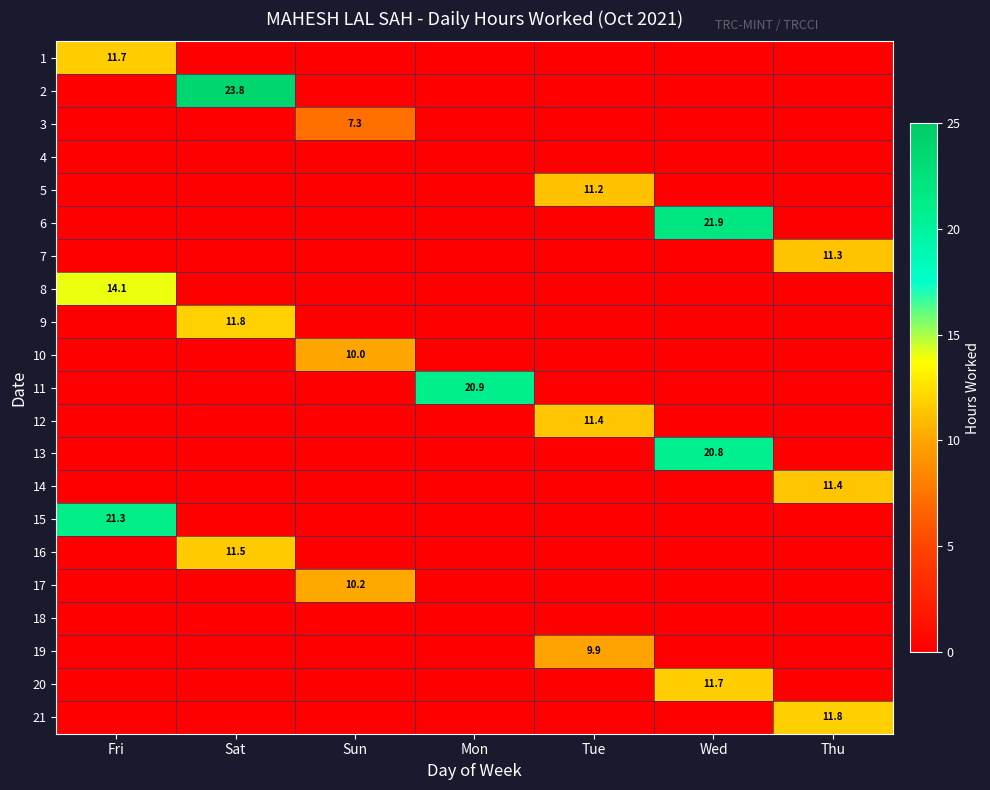

Is it true that 20 equals 19.6 at Wed?

False